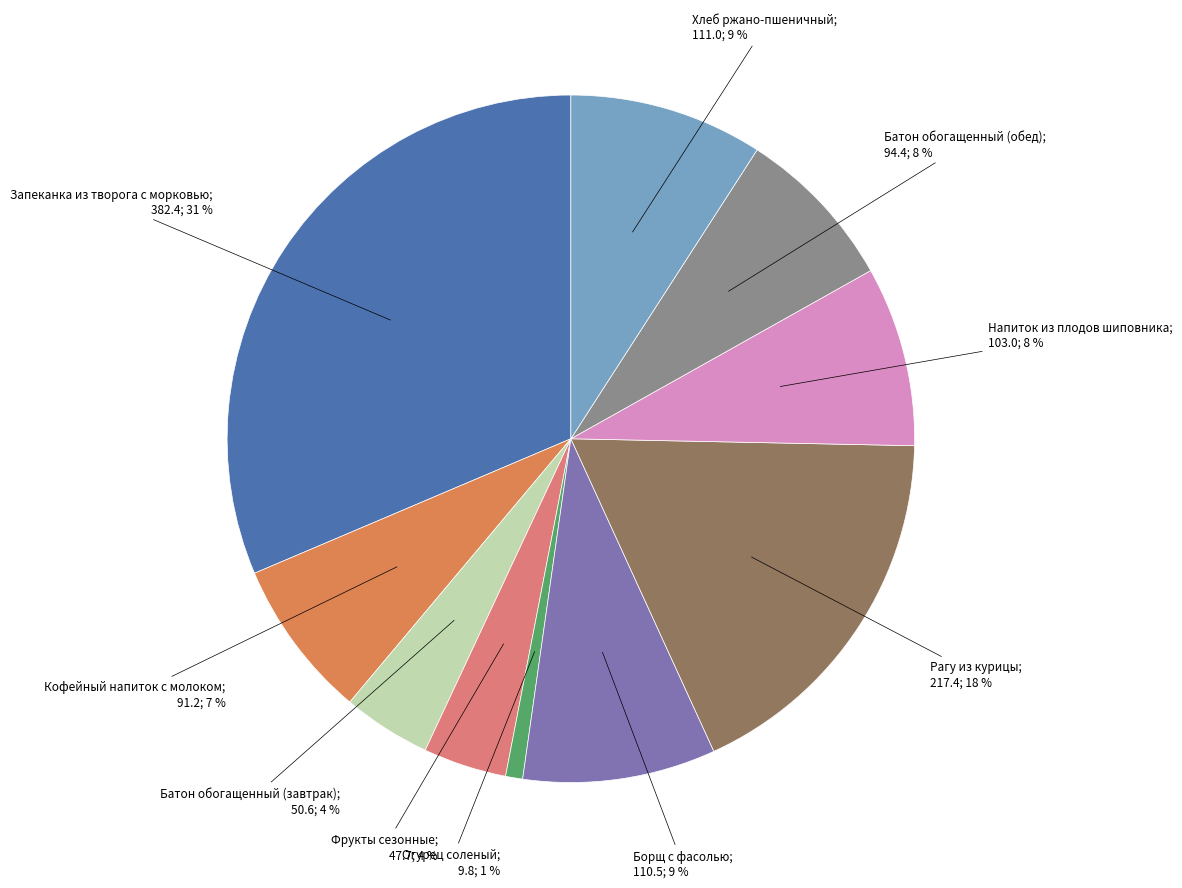

To the nearest percent, what is the average slice percentage?

10%